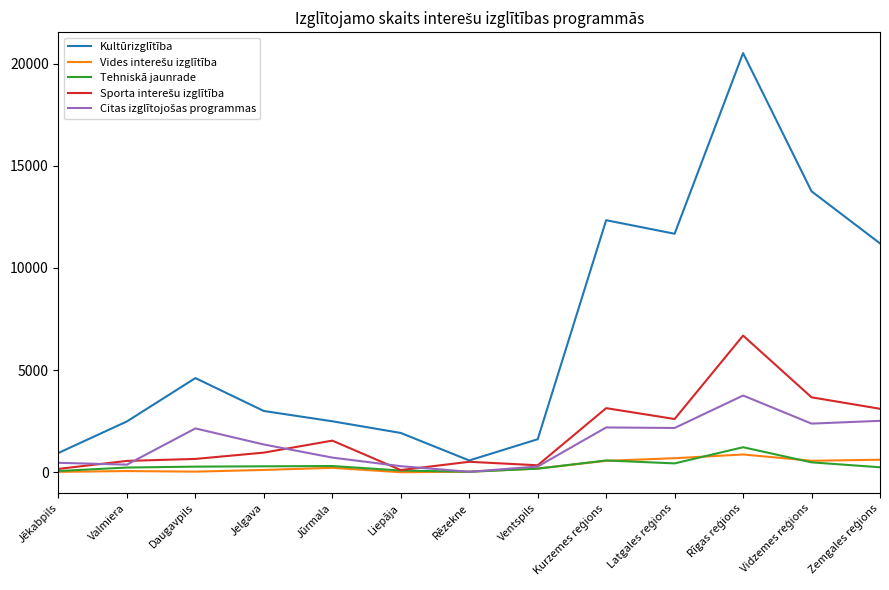

What is the lowest value of the Kultūrizglītība series?

577